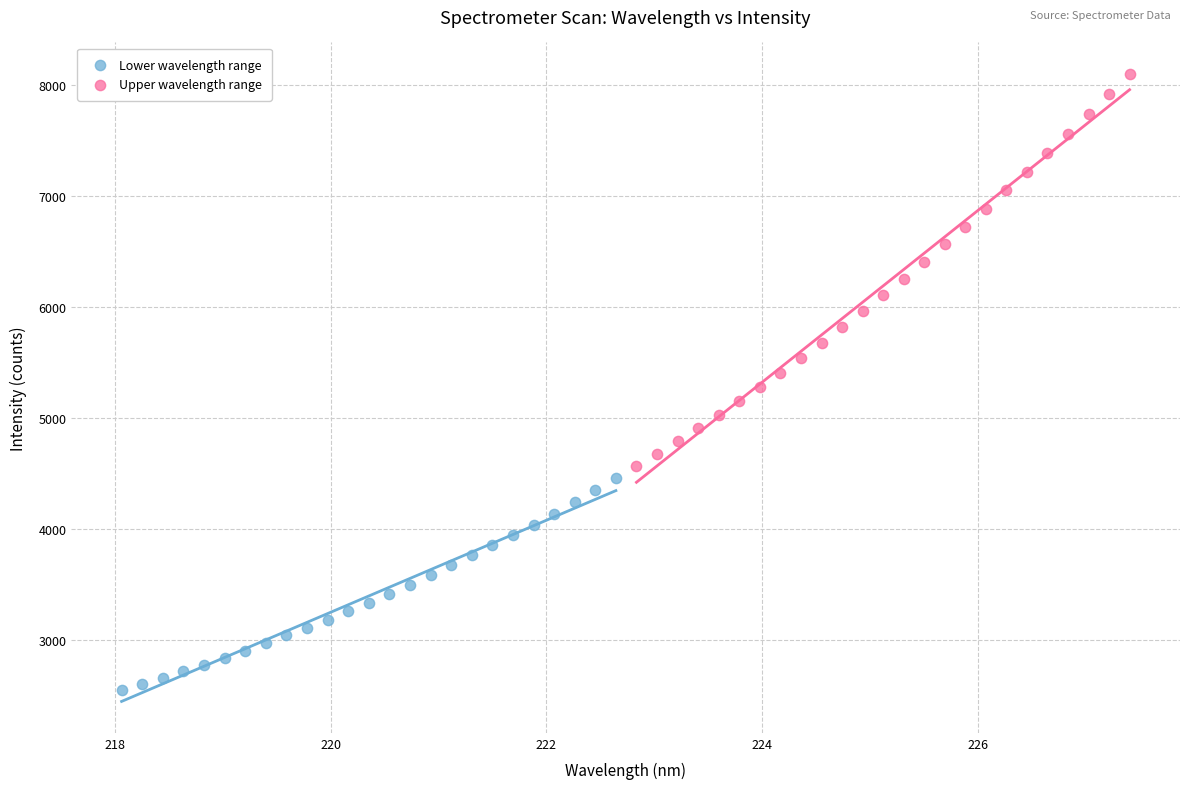

Which series reaches the minimum Y coordinate?

Lower wavelength range